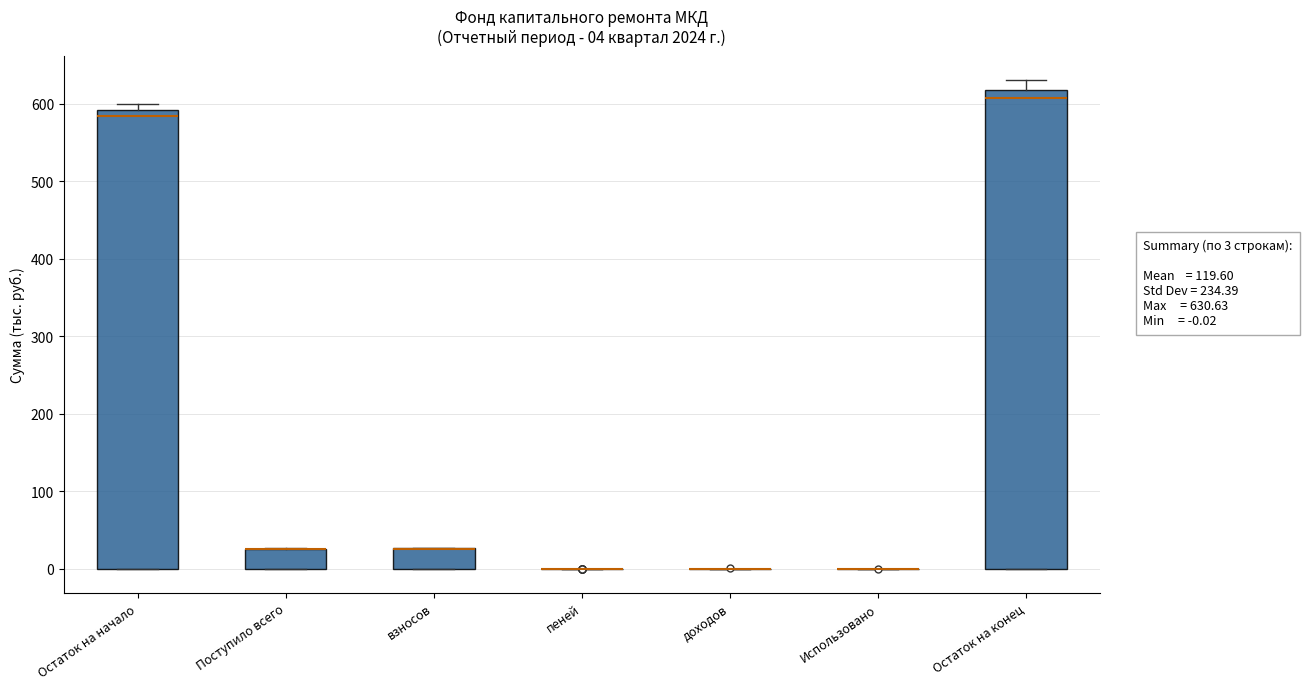

Which box is the tallest, from its lower edge to its upper edge?

Остаток на конец